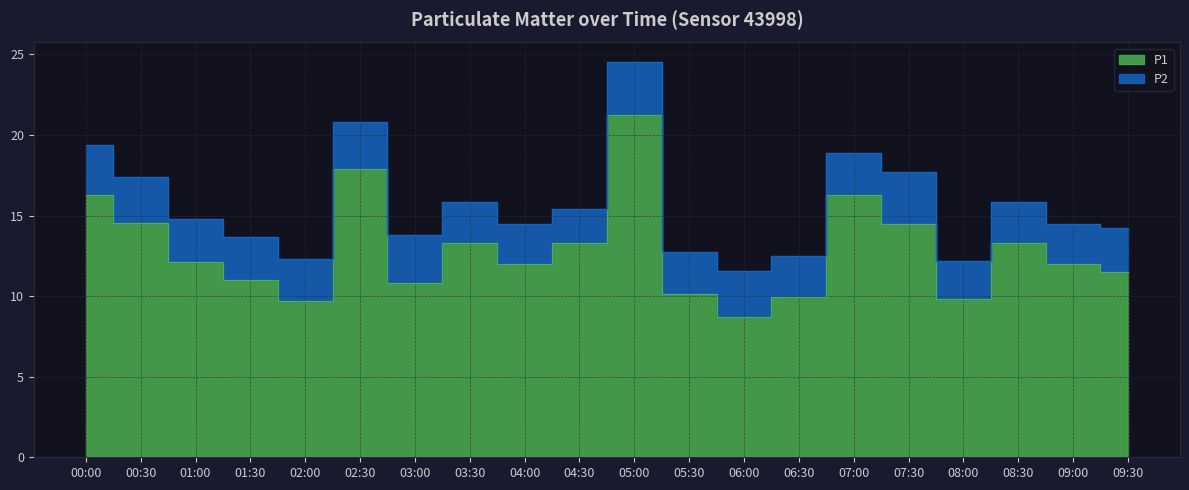

The value at 06:30 is 9.9. True or false?

True